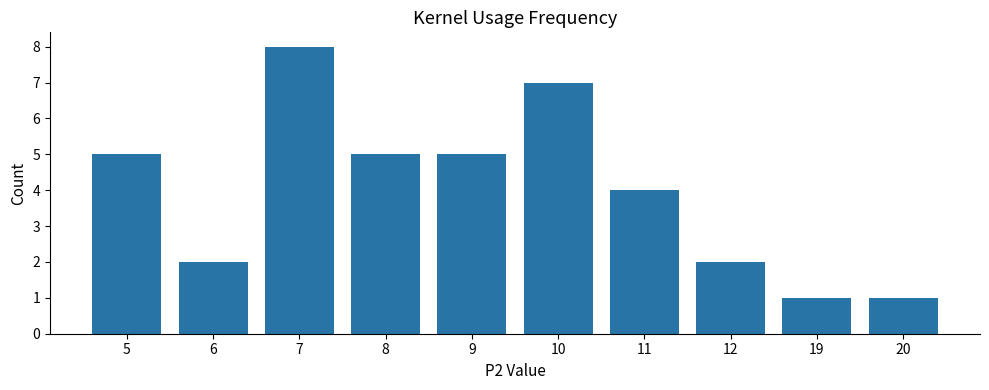

How many values are between 2 and 5?

6